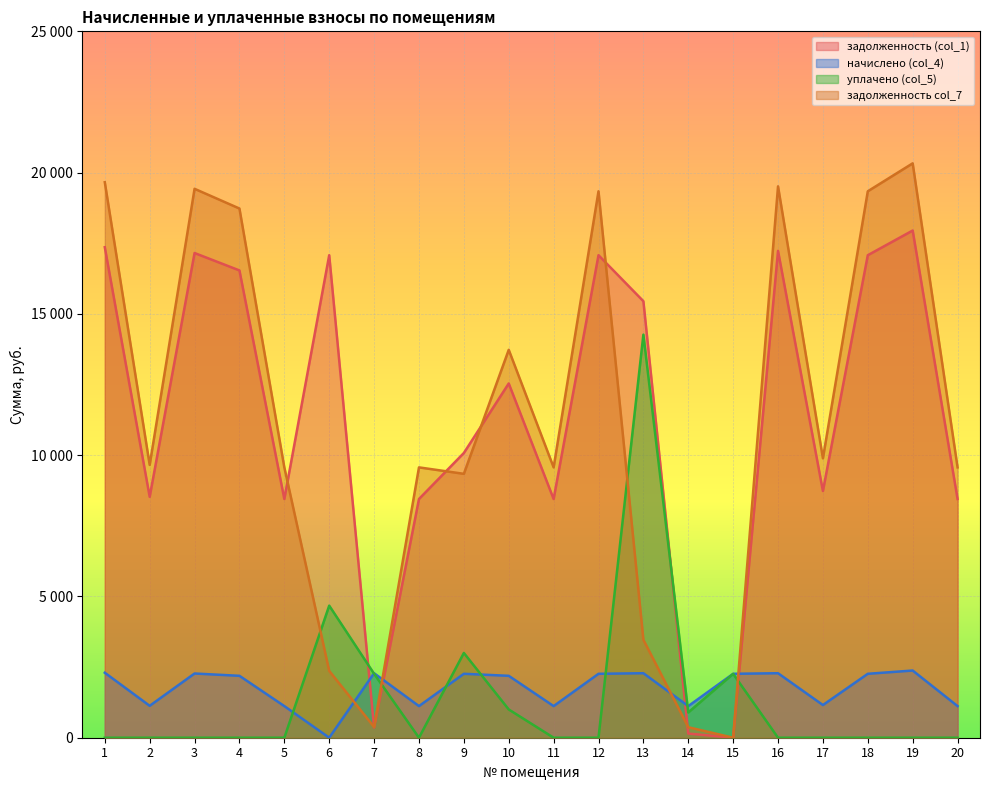

Rank the categories by уплачено (col_5) value from lowest to highest.

1, 2, 3, 4, 5, 8, 11, 12, 16, 17, 18, 19, 20, 14, 10, 15, 7, 9, 6, 13